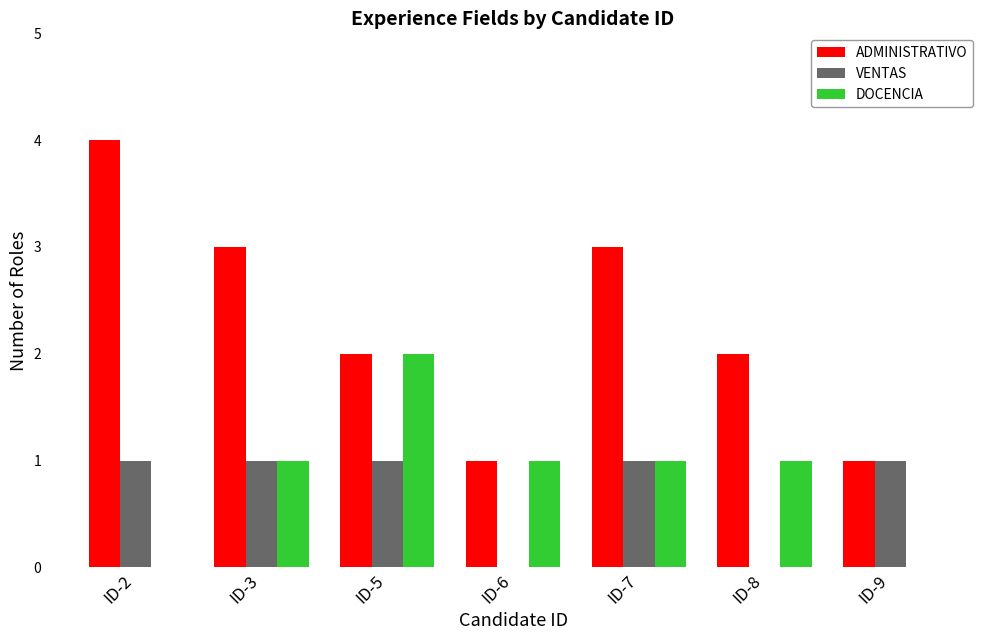

What is the total value across all series at ID-7?

5